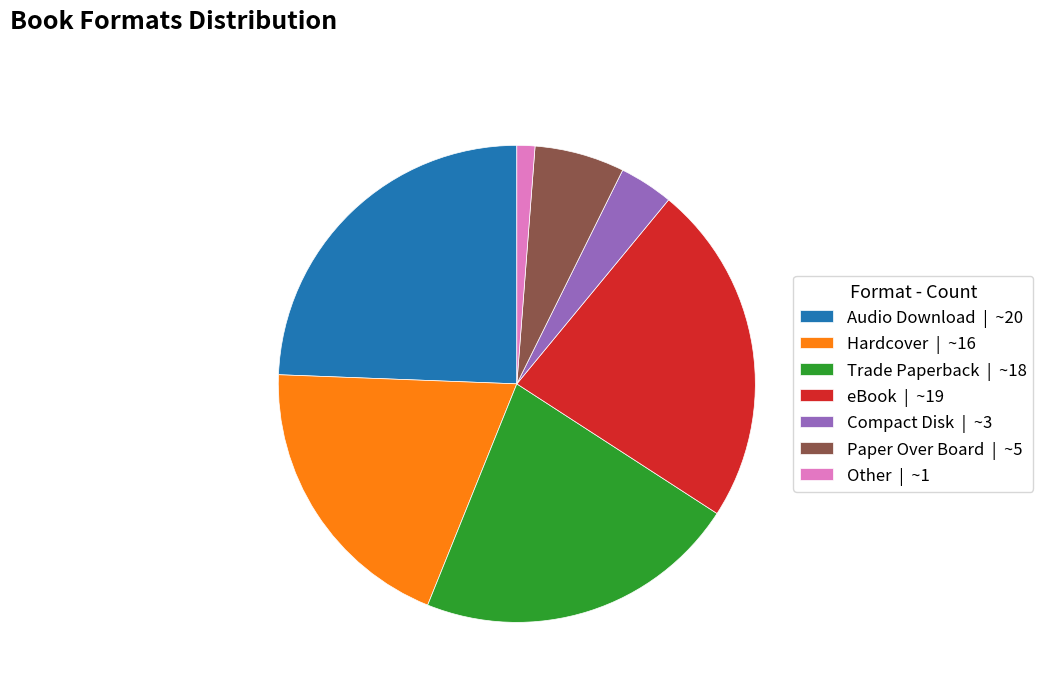

Which has a higher value, Paper Over Board | ~5 or Compact Disk | ~3?

Paper Over Board | ~5